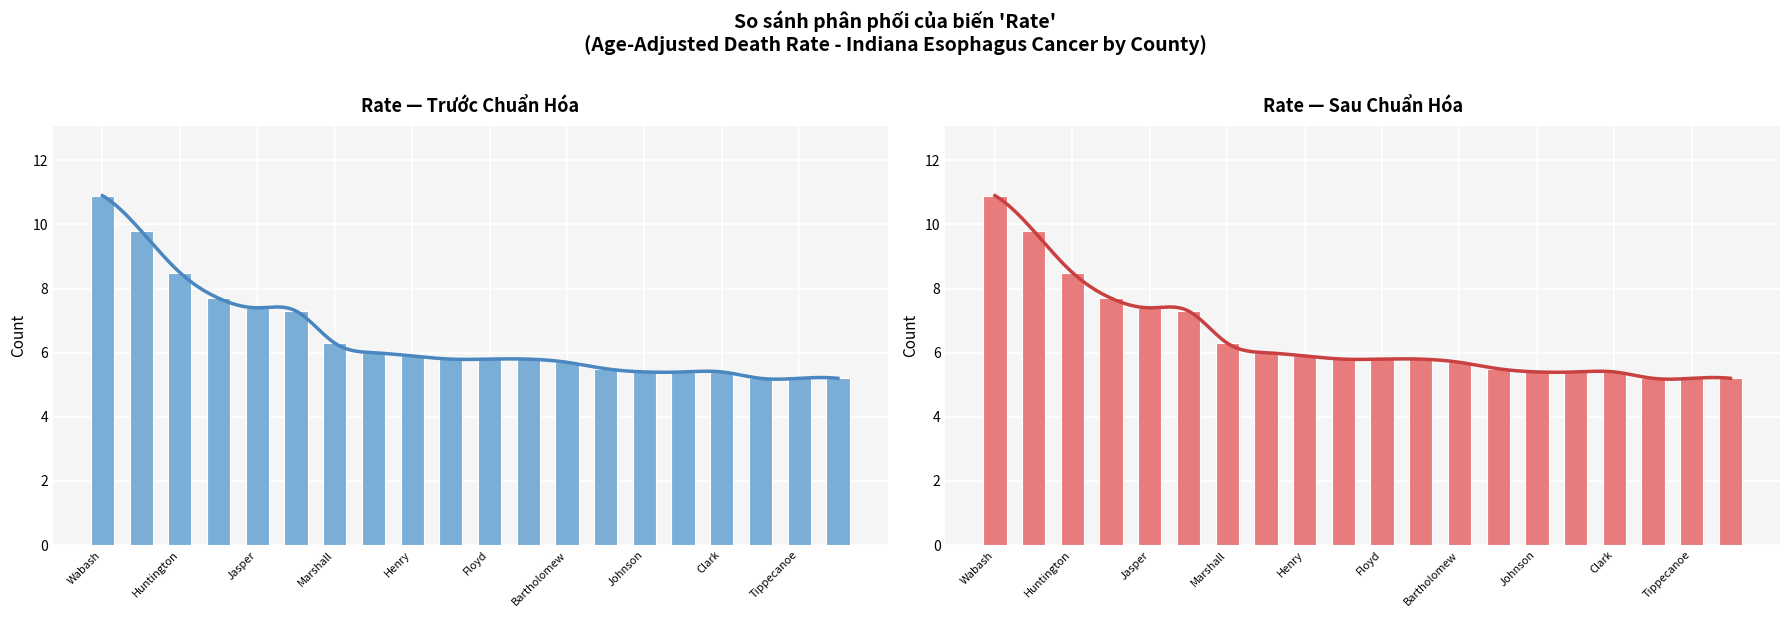

The chart shows a value of 5.2 at 19. True or false?

True